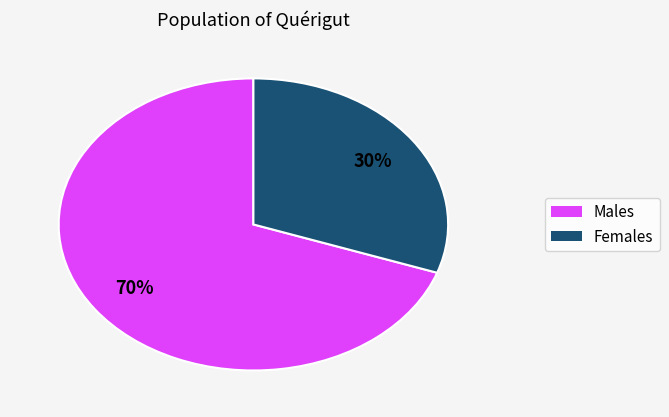

Which category accounts for the majority?

Males